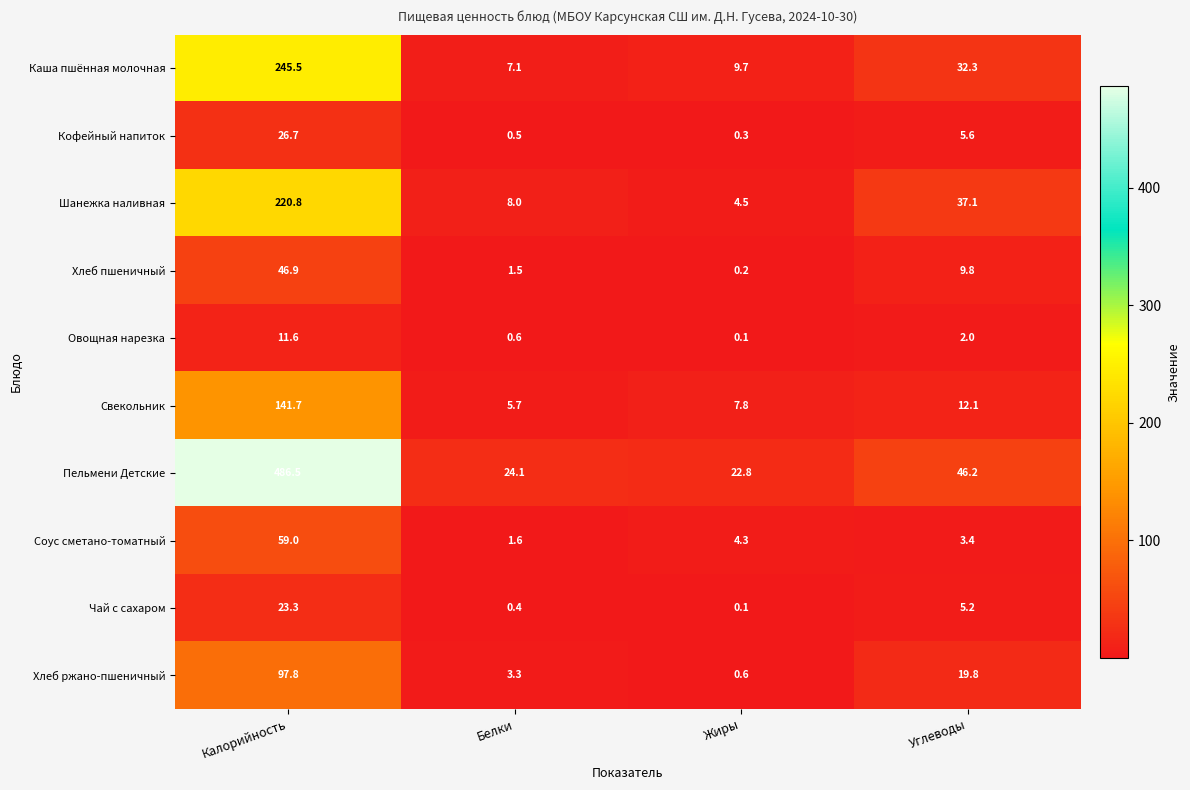

True or false: Каша пшённая молочная has a value of 3.2 at Жиры.

False